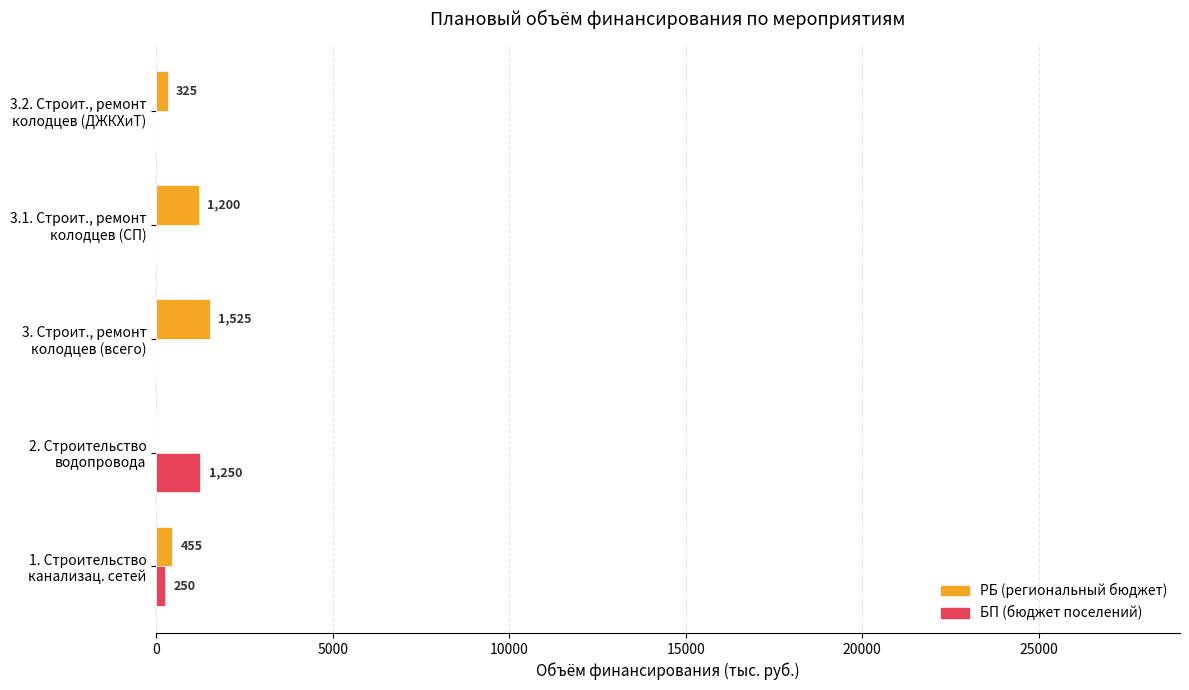

What is the maximum value for РБ (региональный бюджет)?

1525